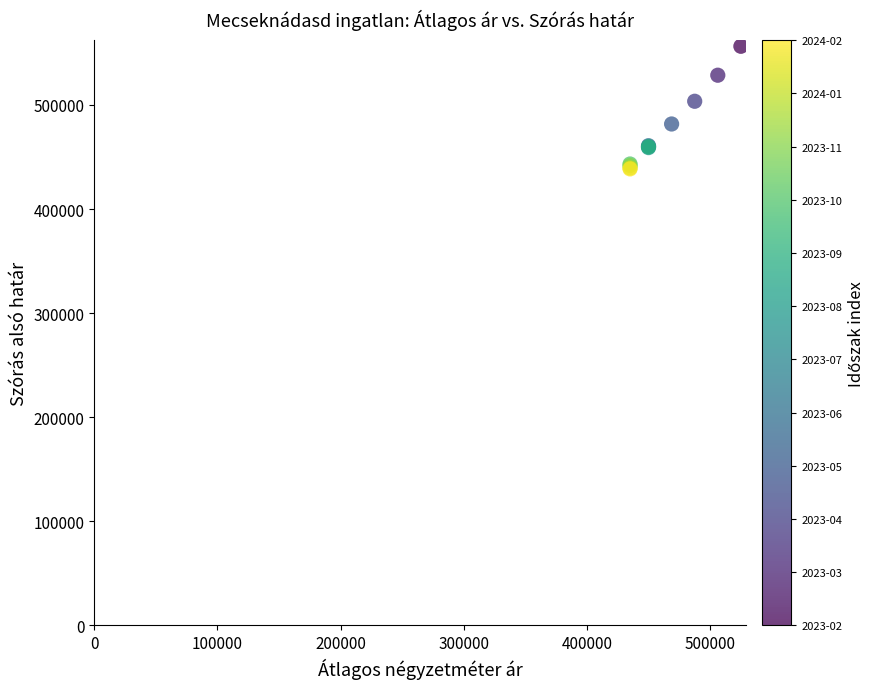

What Y value in the scatter plot is closest to 497431?

503499